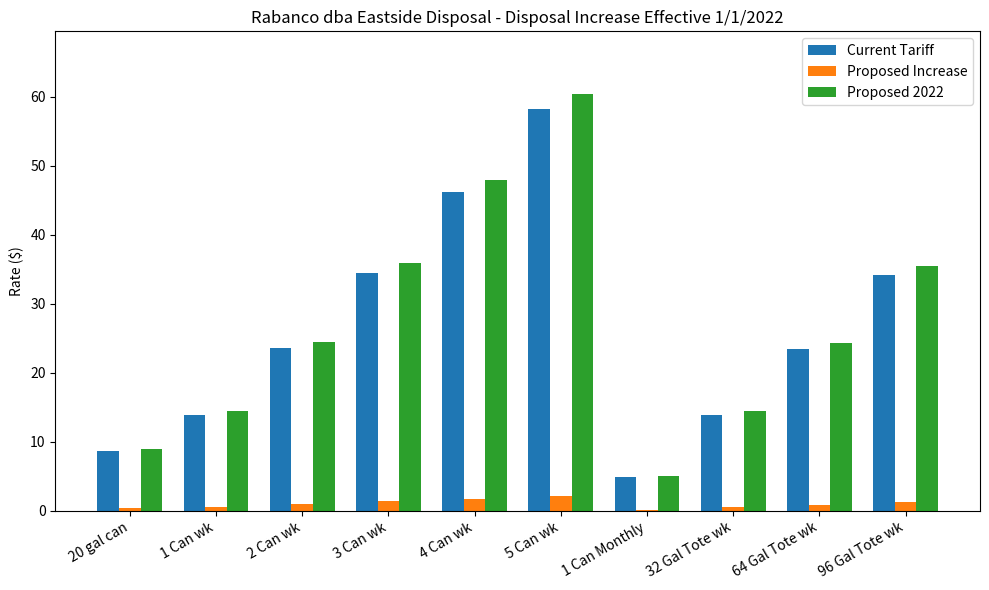

At which label does Proposed 2022 reach its peak?

5 Can wk